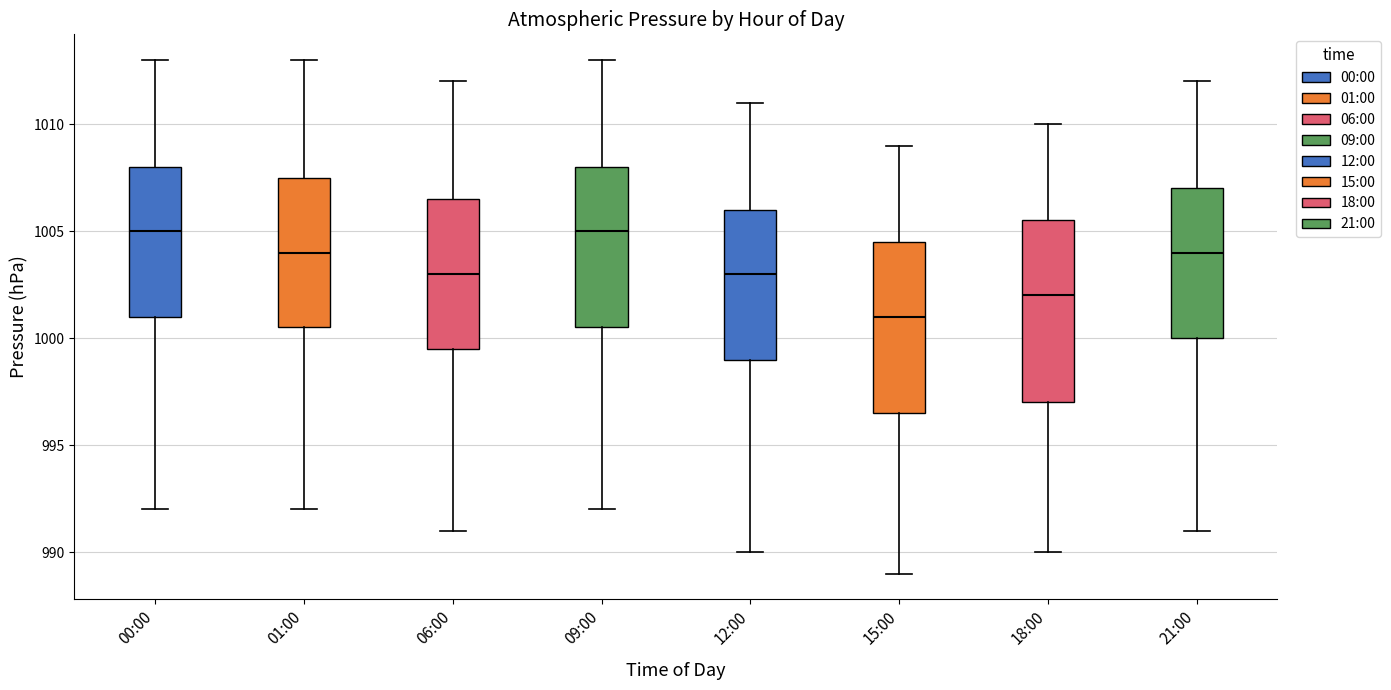

Reading left to right, read every box against the y-axis: the position of its median line, the range the box covers, and the ends of its whiskers. The values are not printed on the chart, so give them approximately, as read against the axis.

00:00: median 1005.0, box 1001.0 to 1008.0, whiskers 992.0 to 1013.0
01:00: median 1004.0, box 1000.5 to 1007.5, whiskers 992.0 to 1013.0
06:00: median 1003.0, box 999.5 to 1006.5, whiskers 991.0 to 1012.0
09:00: median 1005.0, box 1000.5 to 1008.0, whiskers 992.0 to 1013.0
12:00: median 1003.0, box 999.0 to 1006.0, whiskers 990.0 to 1011.0
15:00: median 1001.0, box 996.5 to 1004.5, whiskers 989.0 to 1009.0
18:00: median 1002.0, box 997.0 to 1005.5, whiskers 990.0 to 1010.0
21:00: median 1004.0, box 1000.0 to 1007.0, whiskers 991.0 to 1012.0